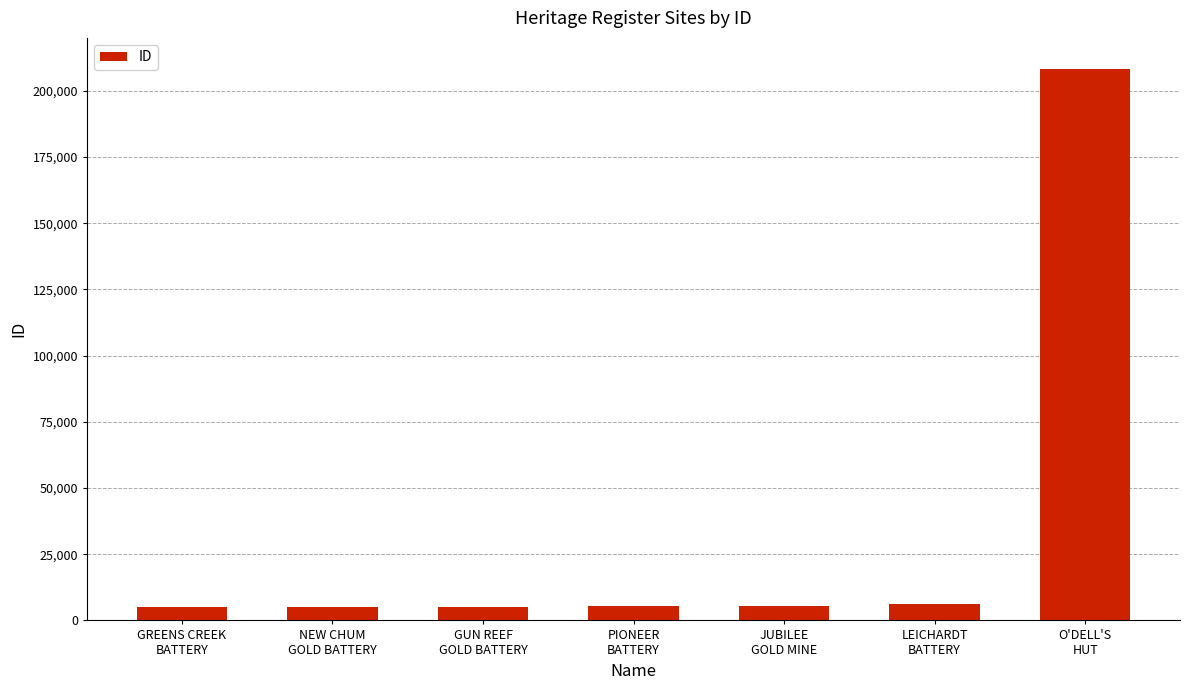

What is the sum of all values?

240242